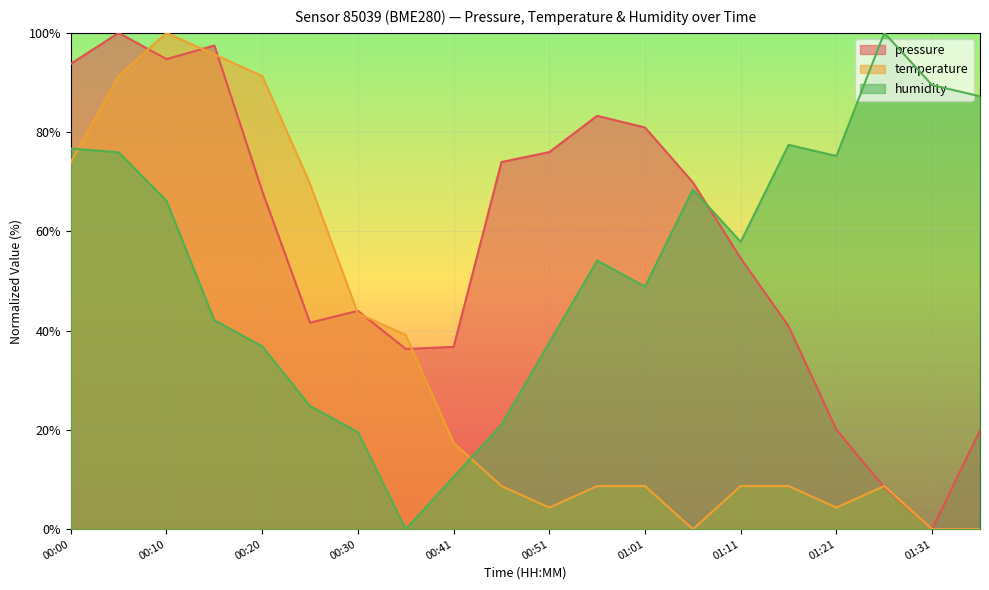

Which series has the widest spread of values?

pressure